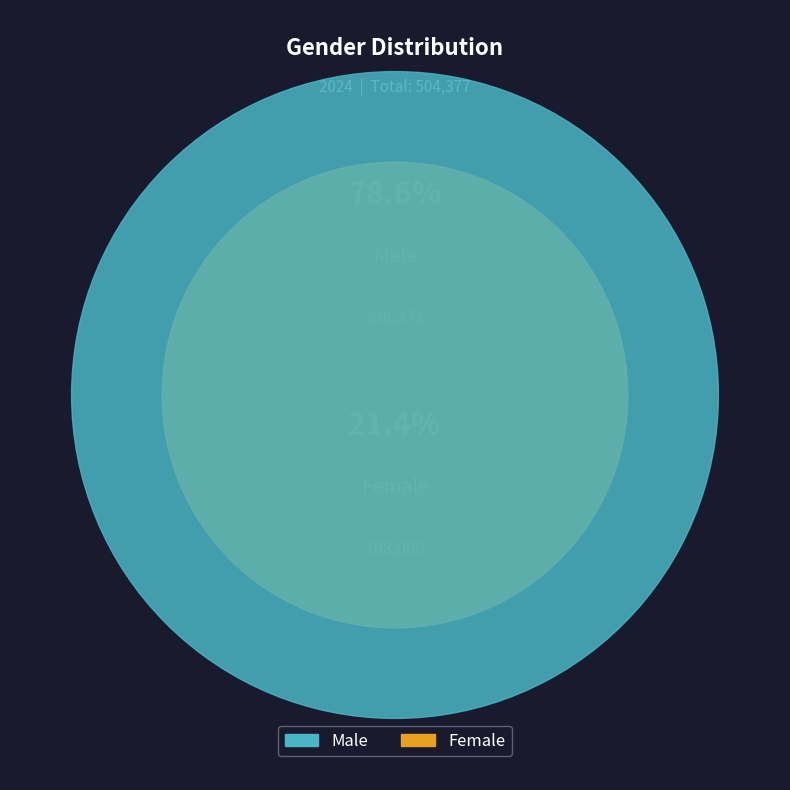

Approximately how many times larger is the value at Male compared to Female?

3.7